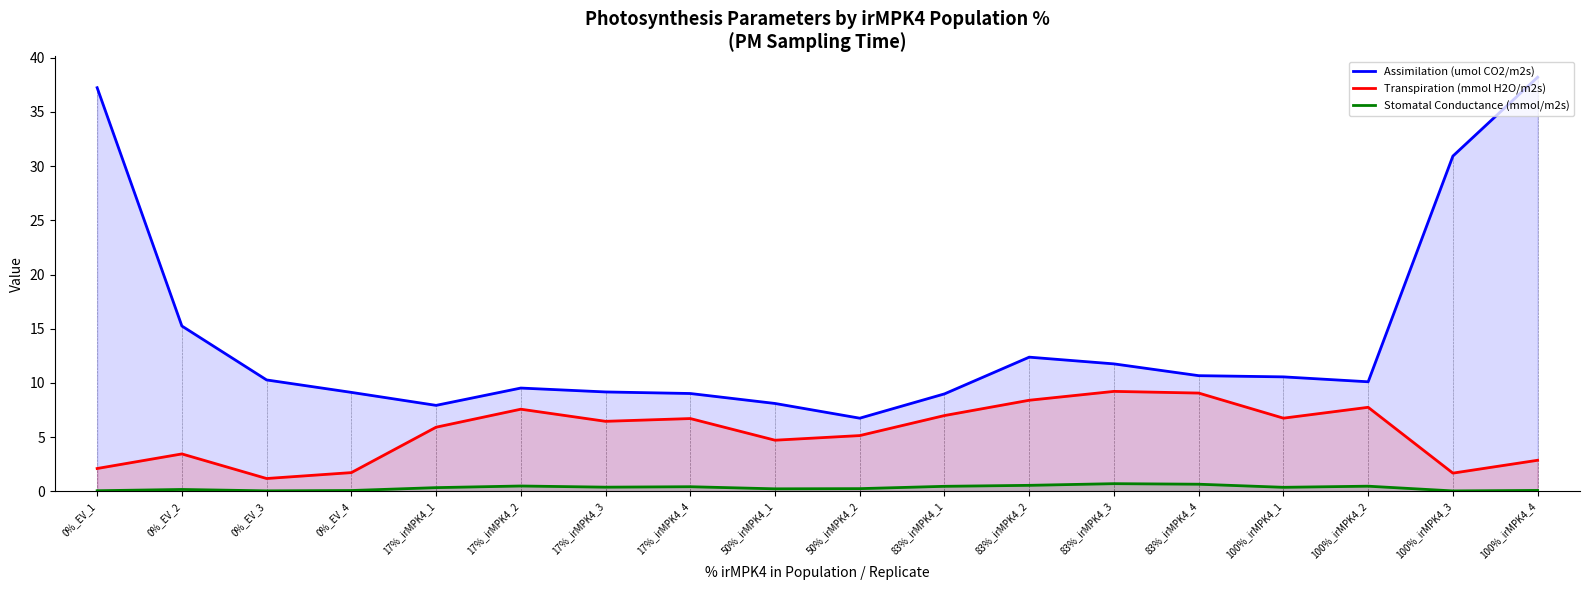

Which series has the largest total across all categories?

Assimilation (umol CO2/m2s)